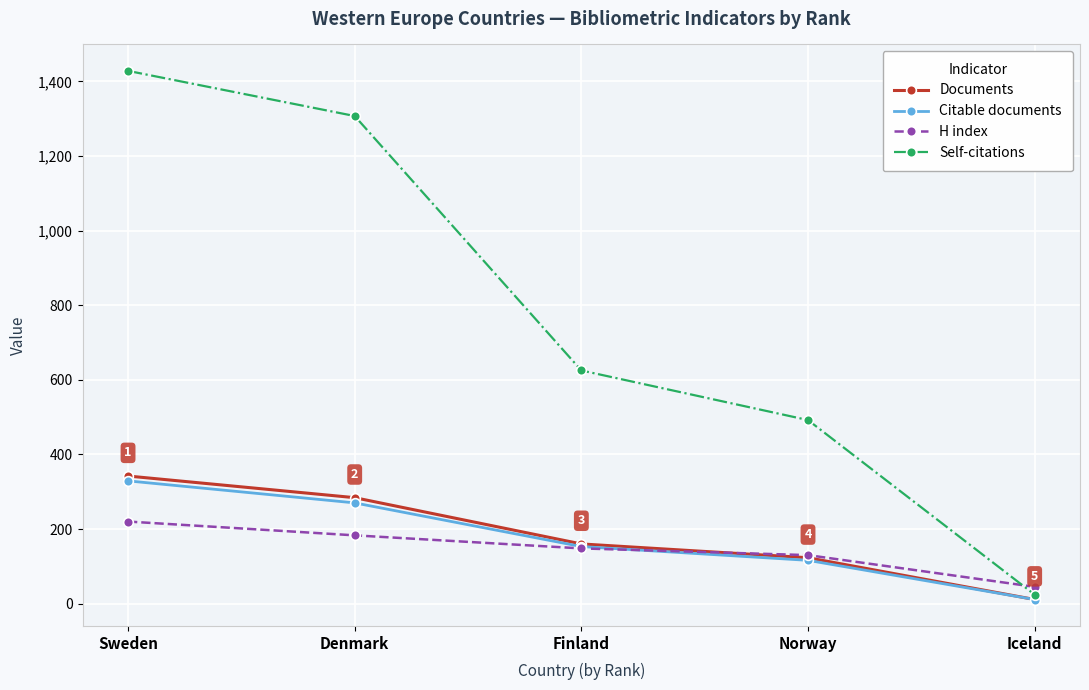

What is the total value across all series at Finland?

1086